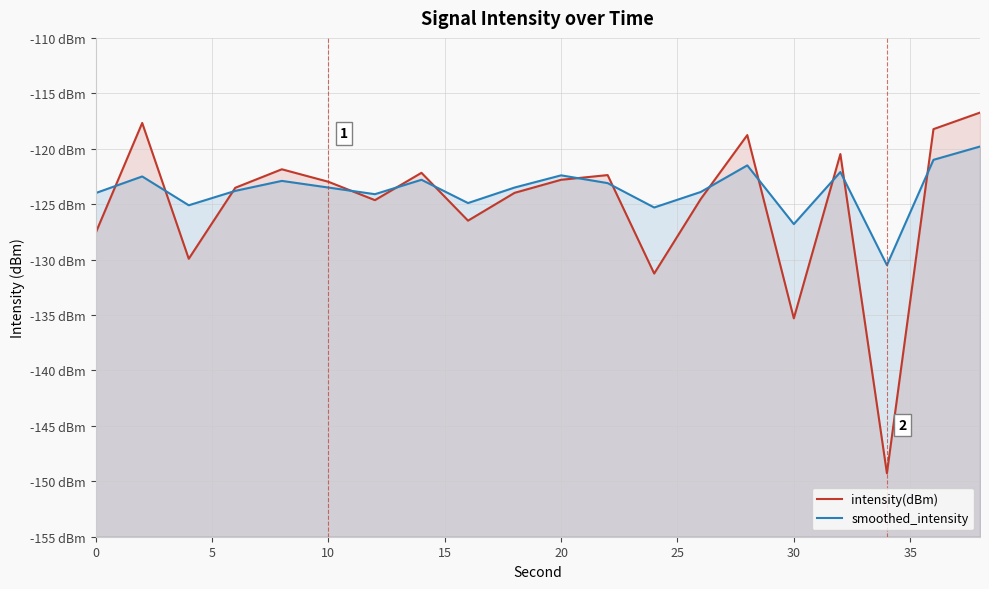

After their last crossing, which series has the higher values: smoothed_intensity or intensity(dBm)?

intensity(dBm)